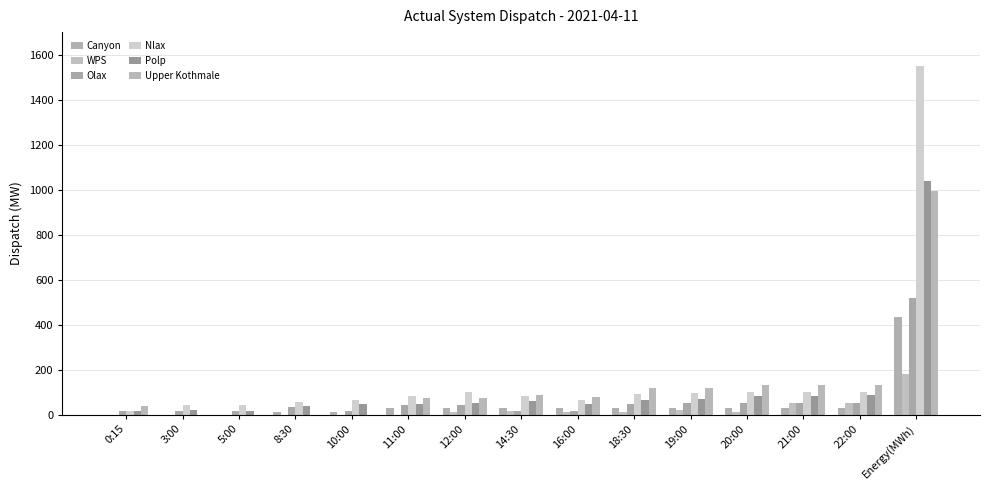

The value of Polp at 12:00 is 67. True or false?

False